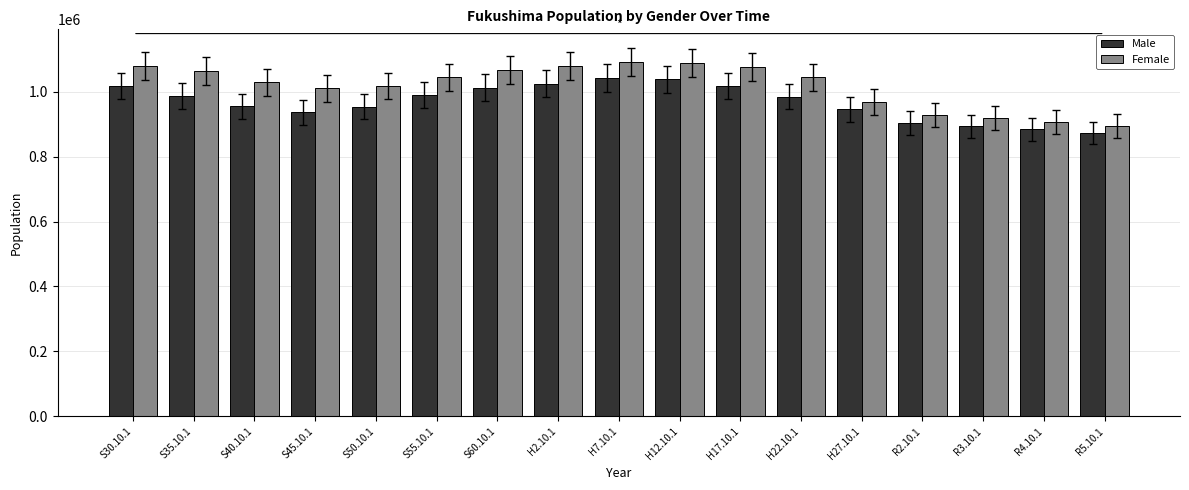

What is the total value across all series at S30.10.1?

2095237